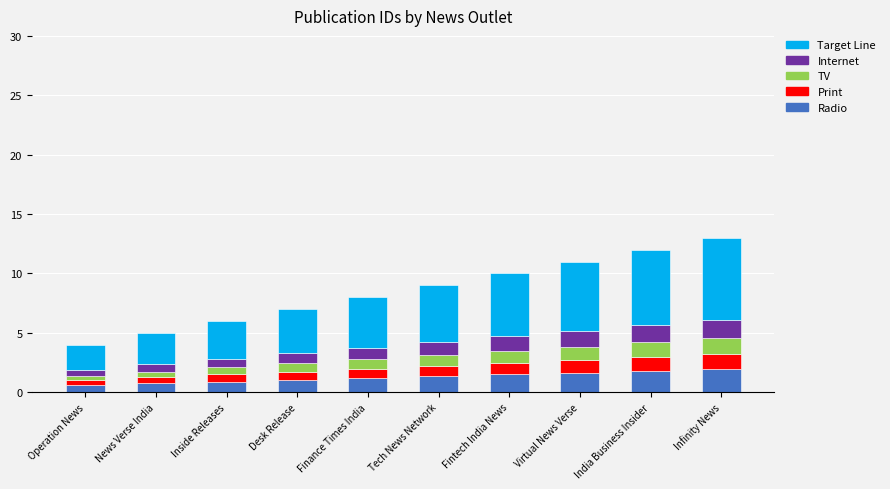

What is the minimum value for Radio?

0.6